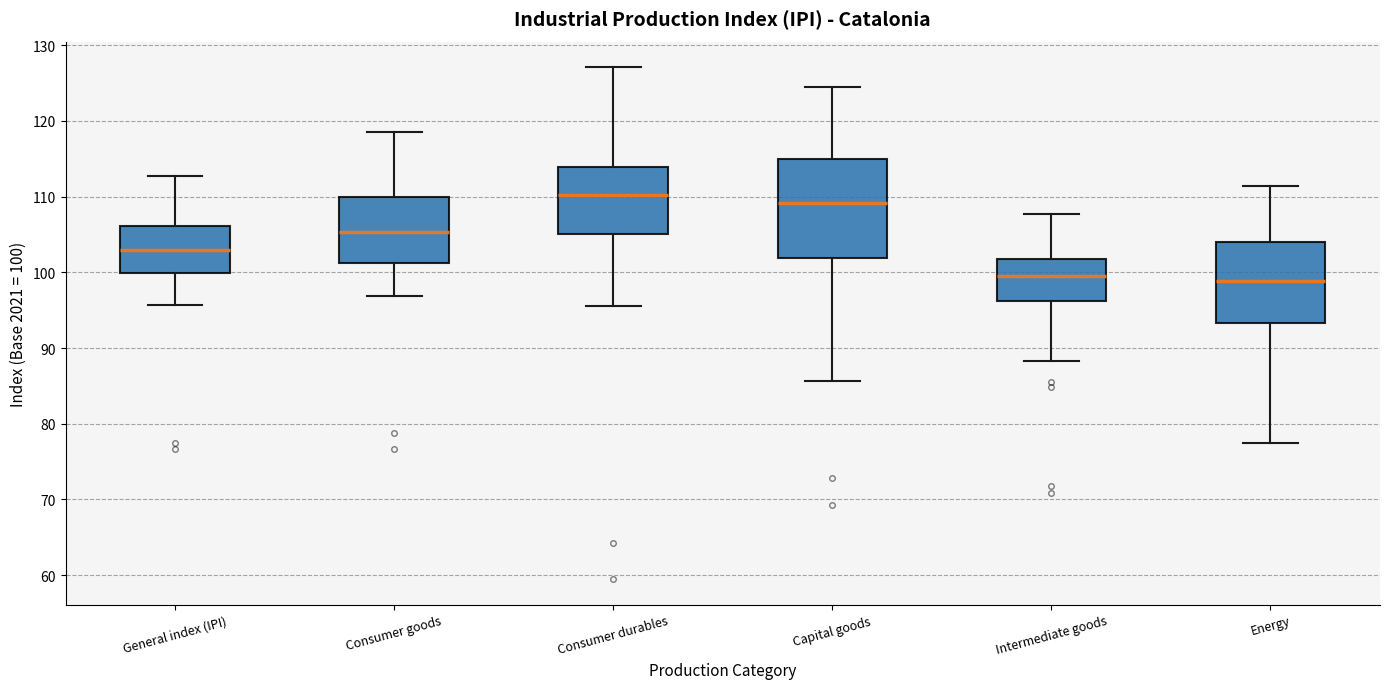

Comparing the boxes themselves (not the whiskers), which one is the tallest?

Capital goods